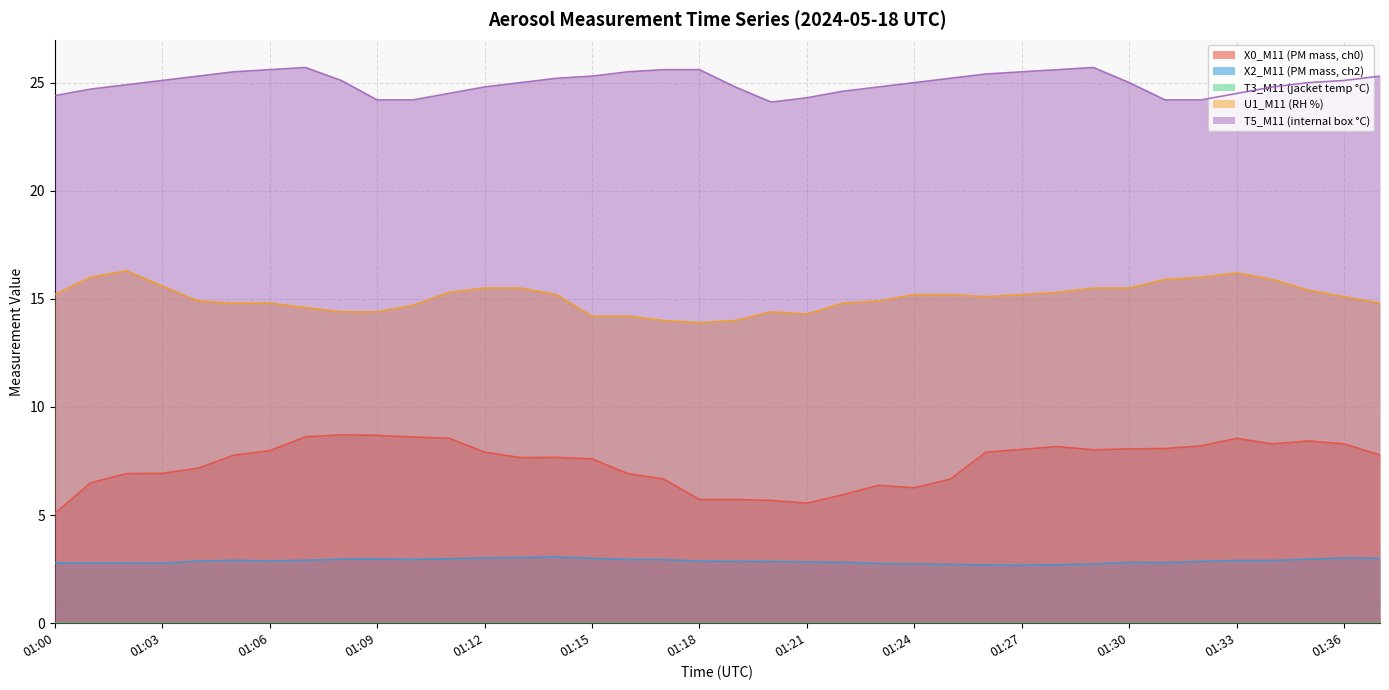

The value of U1_M11 (RH %) at 01:15 is 14.2. True or false?

True